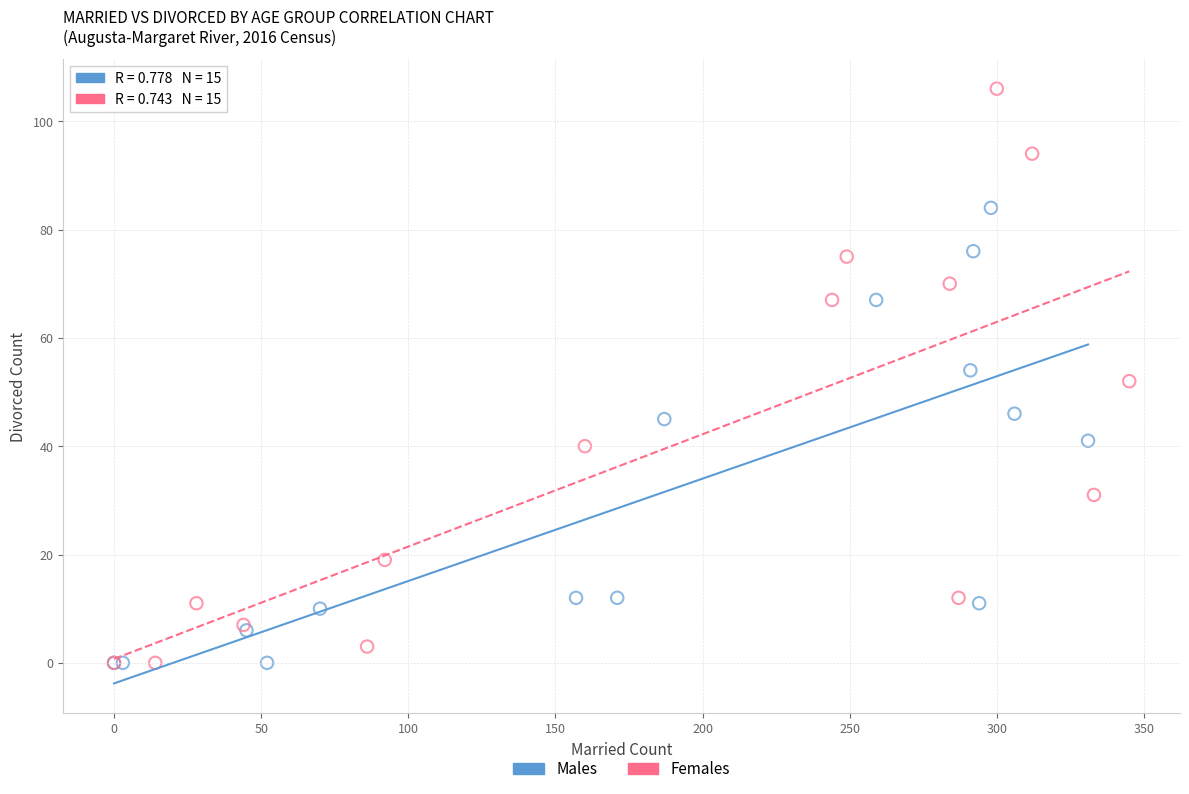

Which series has the widest spread of Y values?

Females